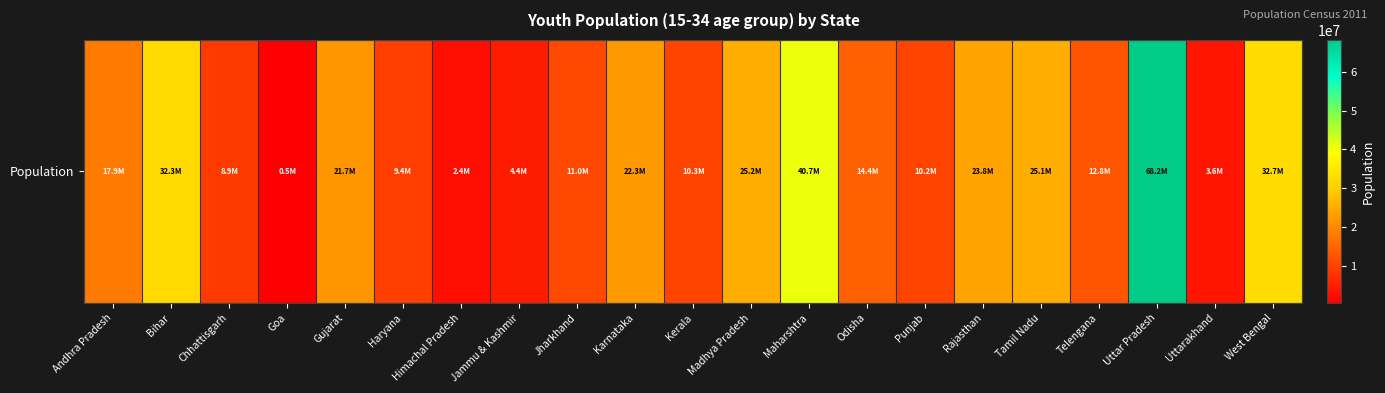

What is the change in value from Maharshtra to Uttarakhand?

-37058991